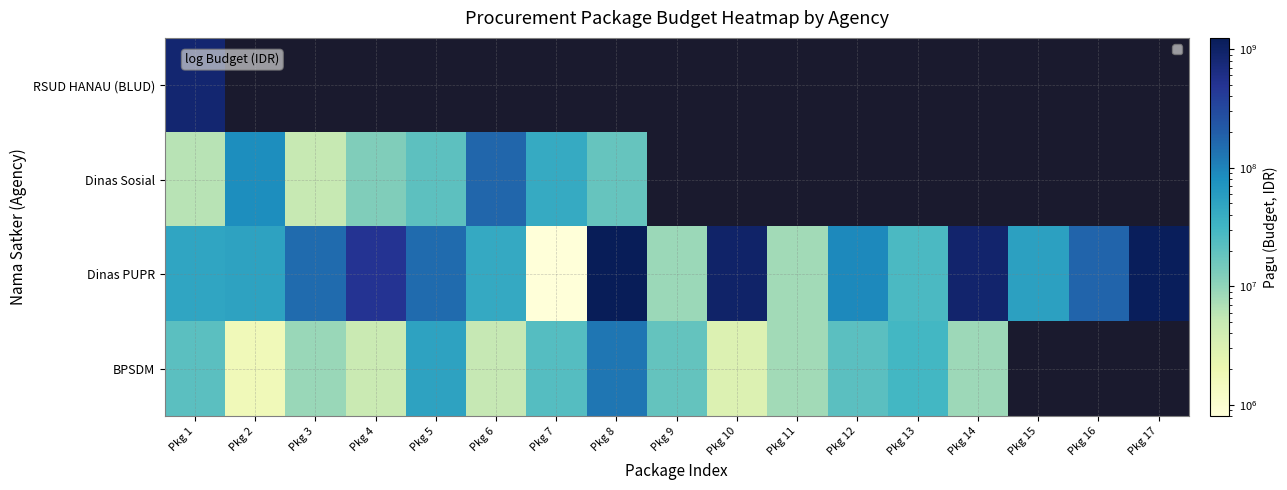

At how many categories does at least one series exceed 1203502092?

1